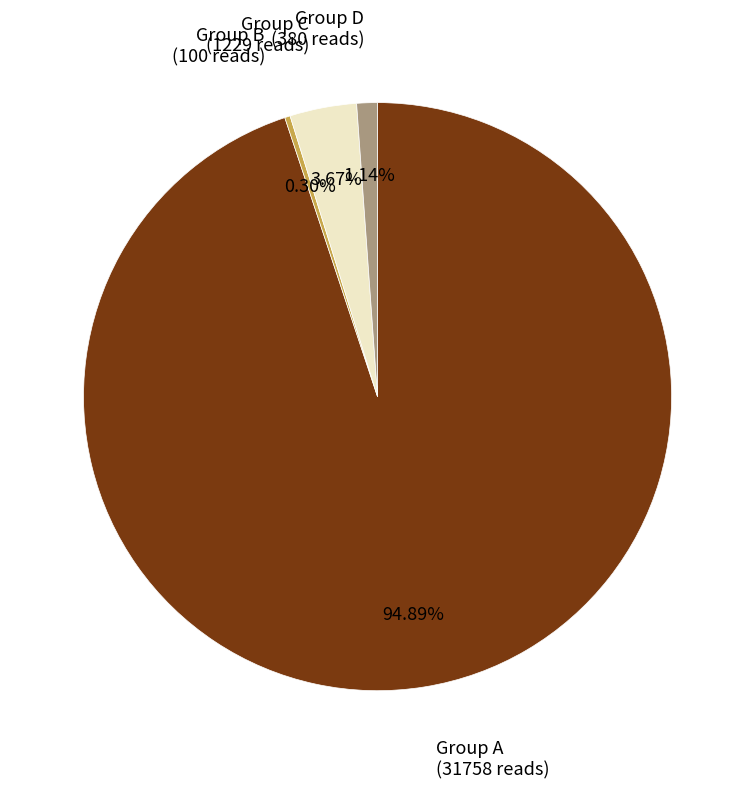

Is there any slice that represents more than half of the pie?

Yes